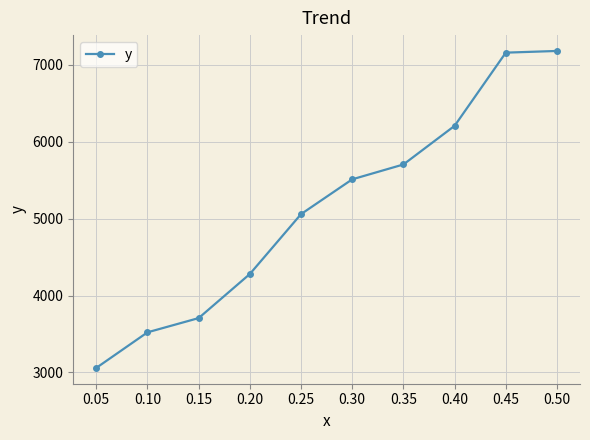

What is the approximate value at 0.40?

6205